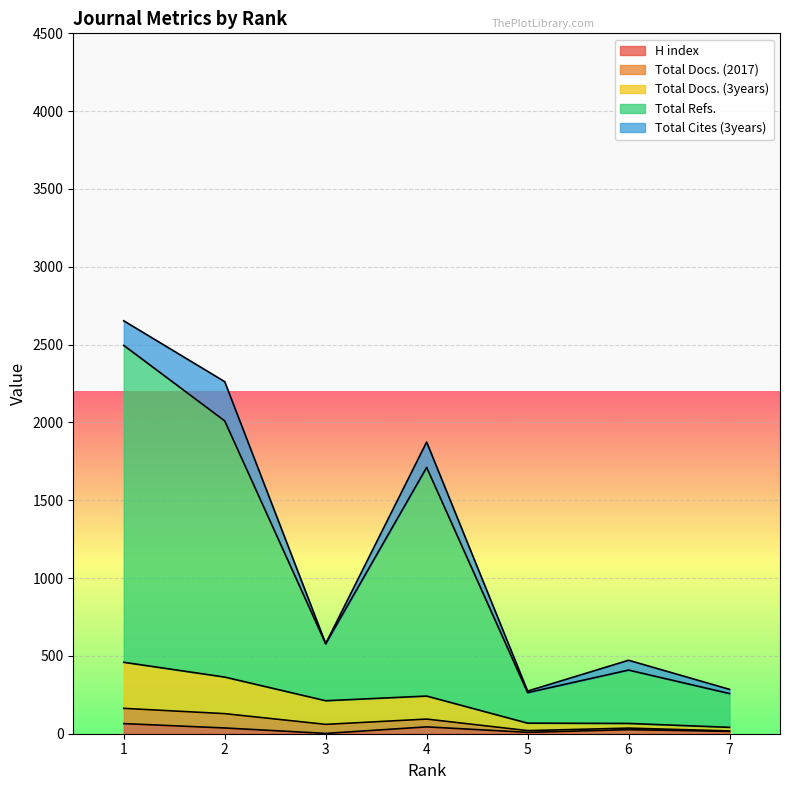

What are all the series names shown in the legend?

H index, Total Docs. (2017), Total Docs. (3years), Total Refs., Total Cites (3years)